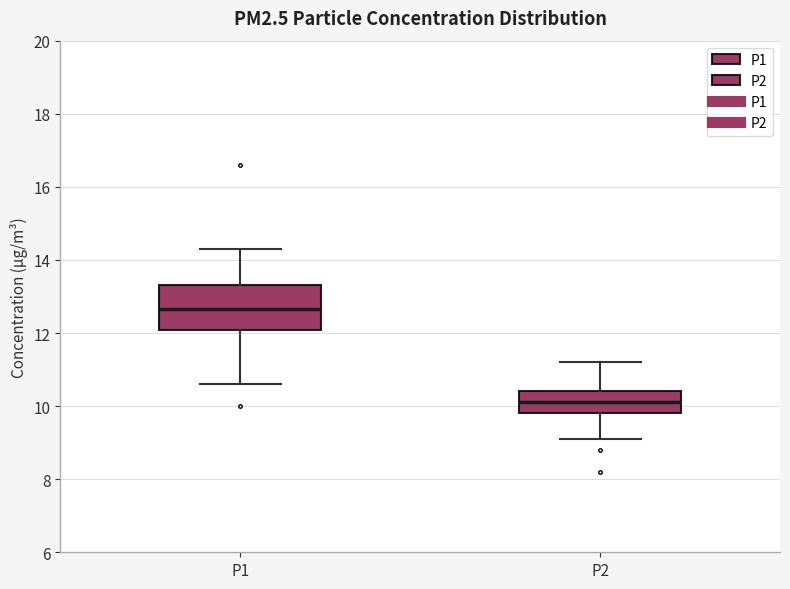

Reading left to right, read every box against the y-axis: the position of its median line, the range the box covers, and the ends of its whiskers. The values are not printed on the chart, so give them approximately, as read against the axis.

P1: median 12.6, box 12.0 to 13.4, whiskers 10.6 to 14.4
P2: median 10.2, box 9.8 to 10.4, whiskers 9.2 to 11.2